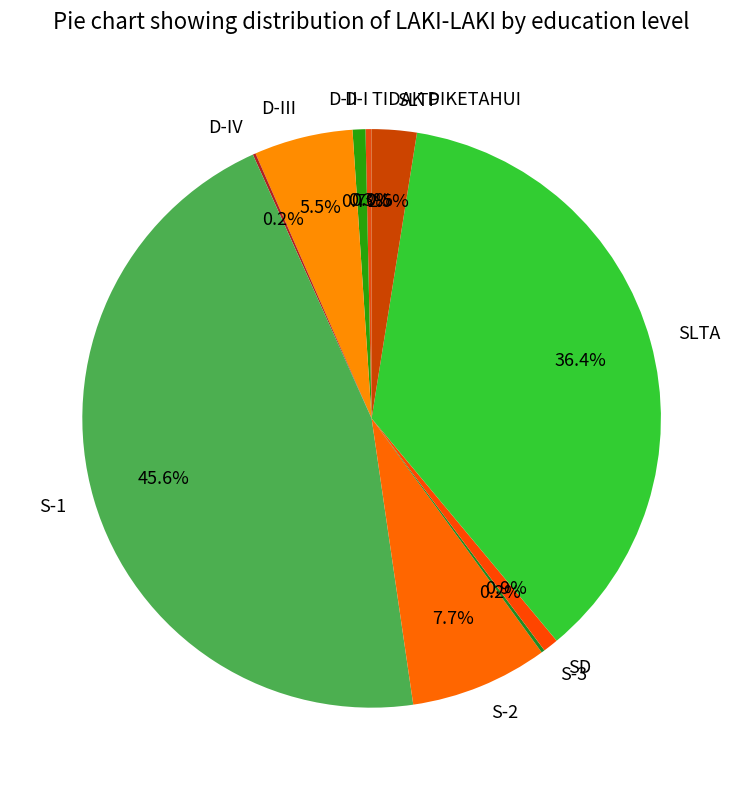

True or false: S-2 accounts for 8% of the total.

True